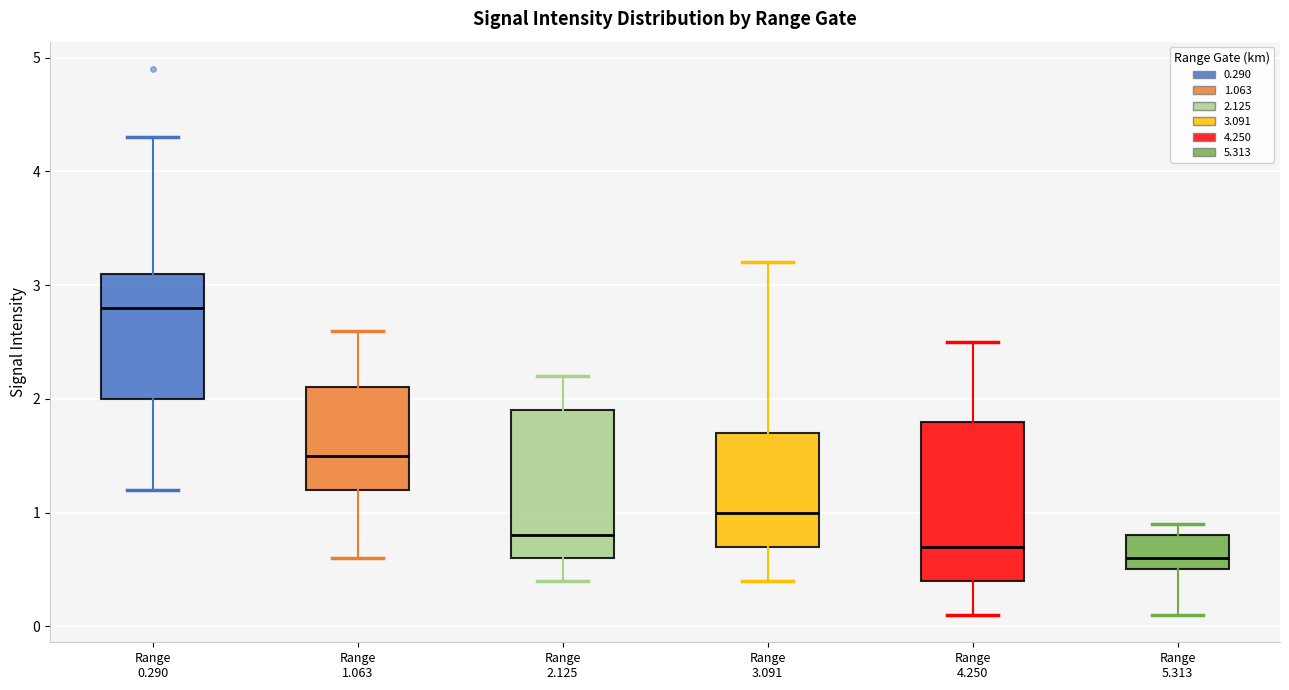

Which box is the tallest, from its lower edge to its upper edge?

Range 4.250